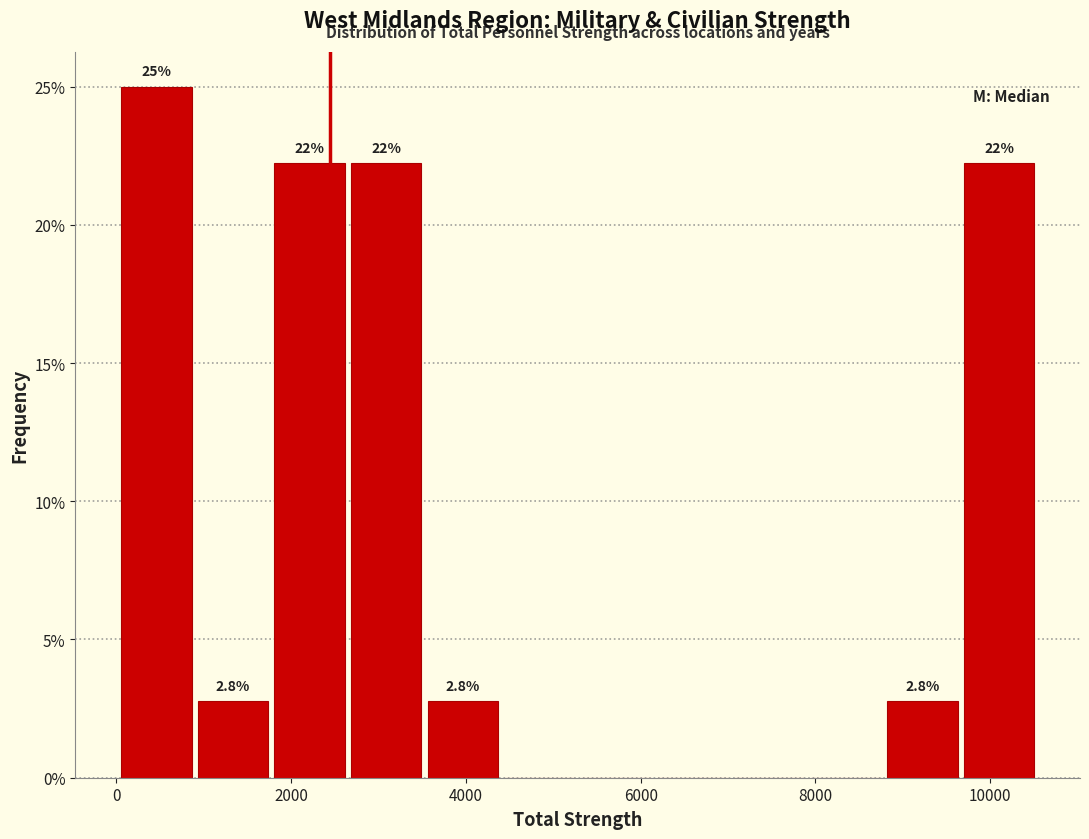

Over which range of the x-axis is the bar tallest?

0 to 800